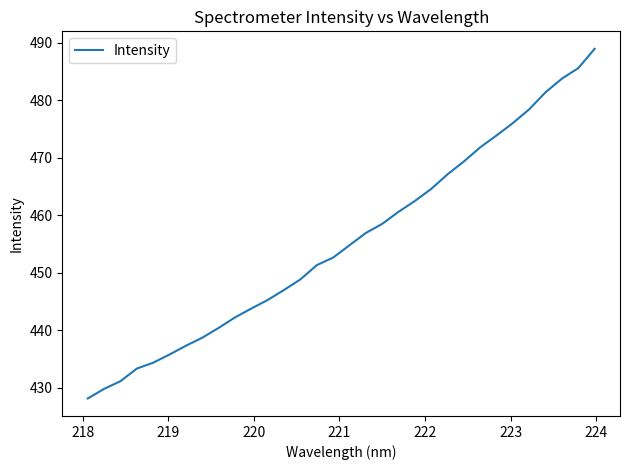

What is the greatest value displayed?

488.9